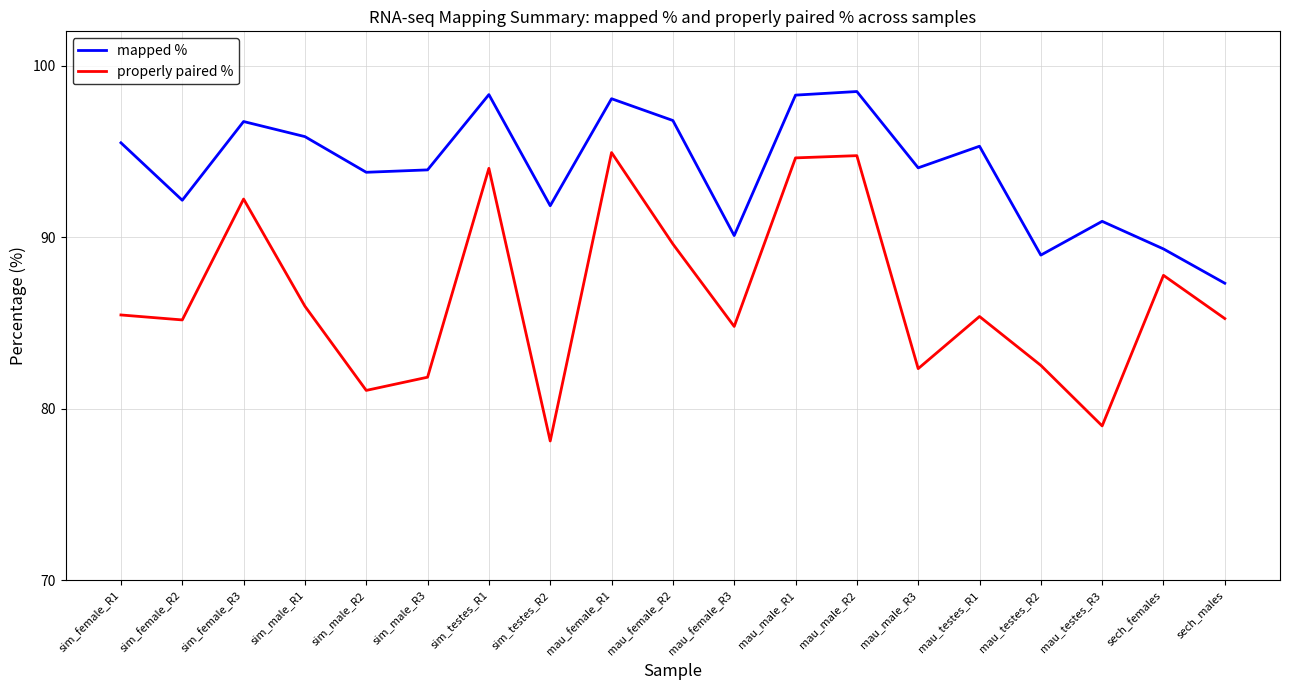

Rank the series by their average value, from highest to lowest.

mapped %, properly paired %